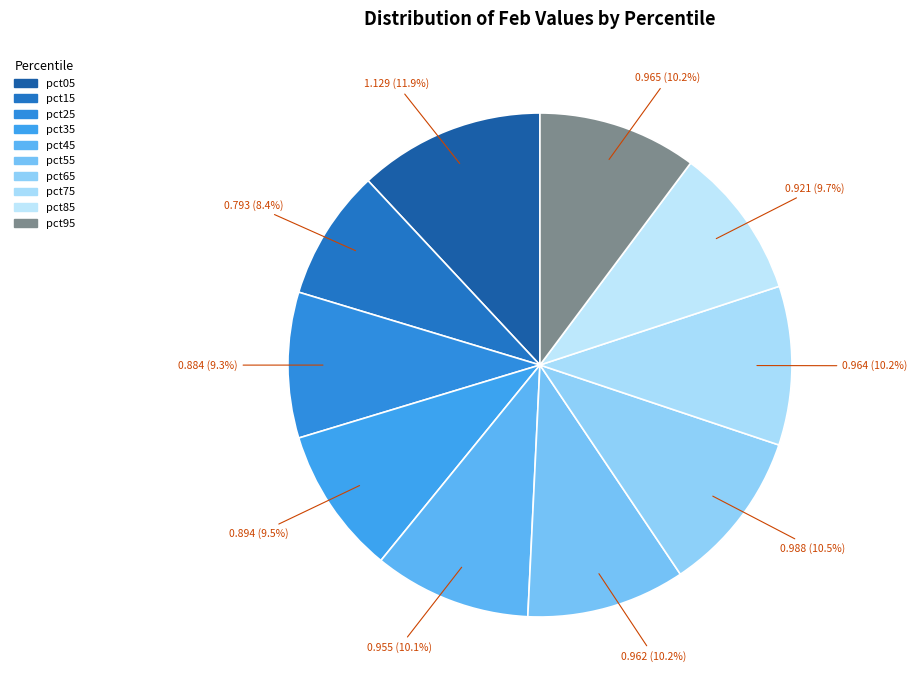

Count the number of slices in the pie.

10